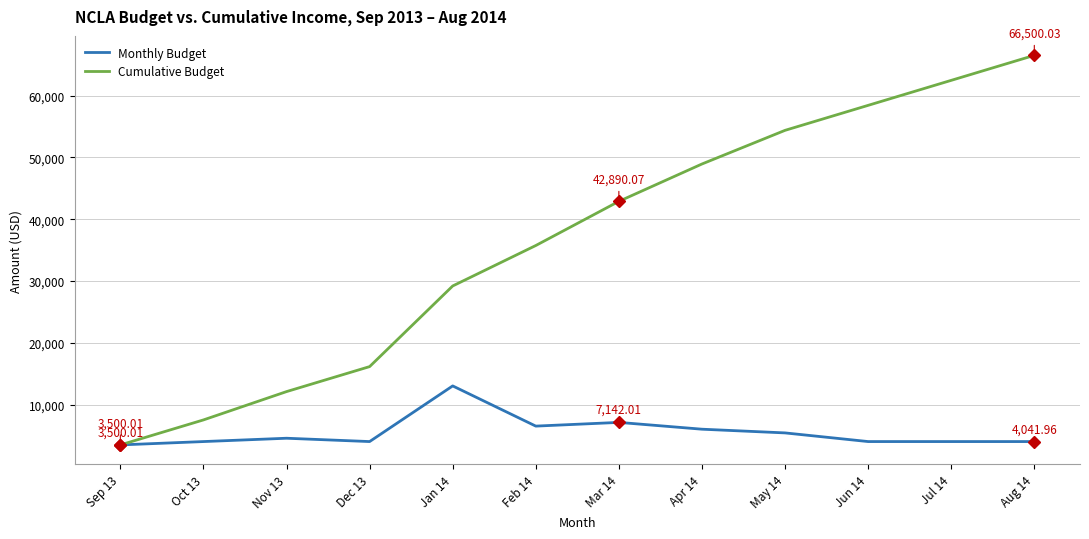

At which label does Cumulative Budget reach its peak?

Aug 14